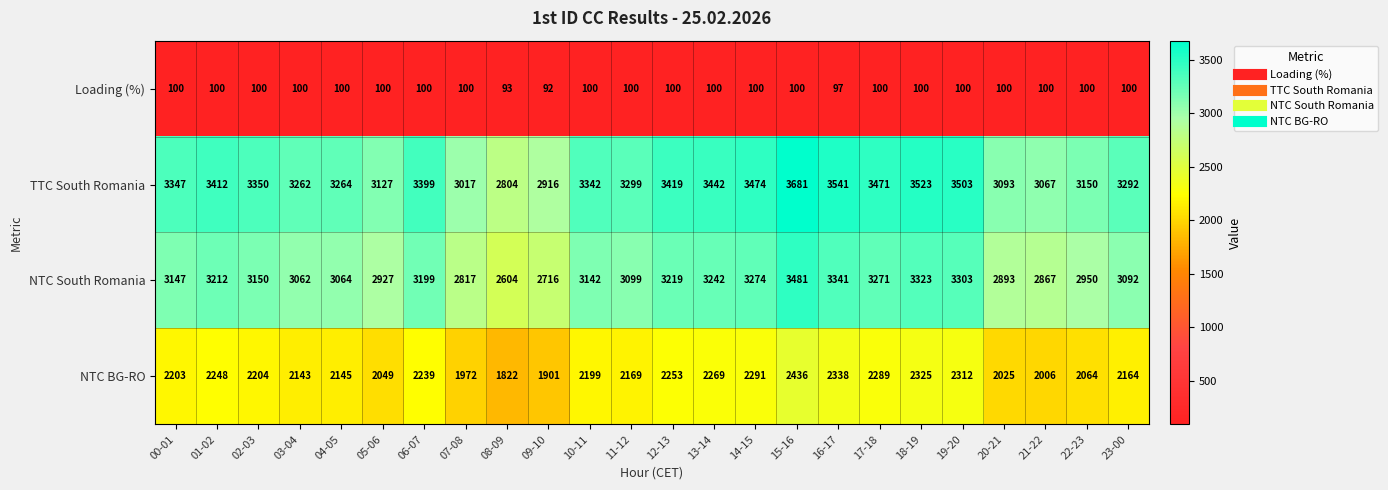

What is the sum of all Loading (%) values?

2382